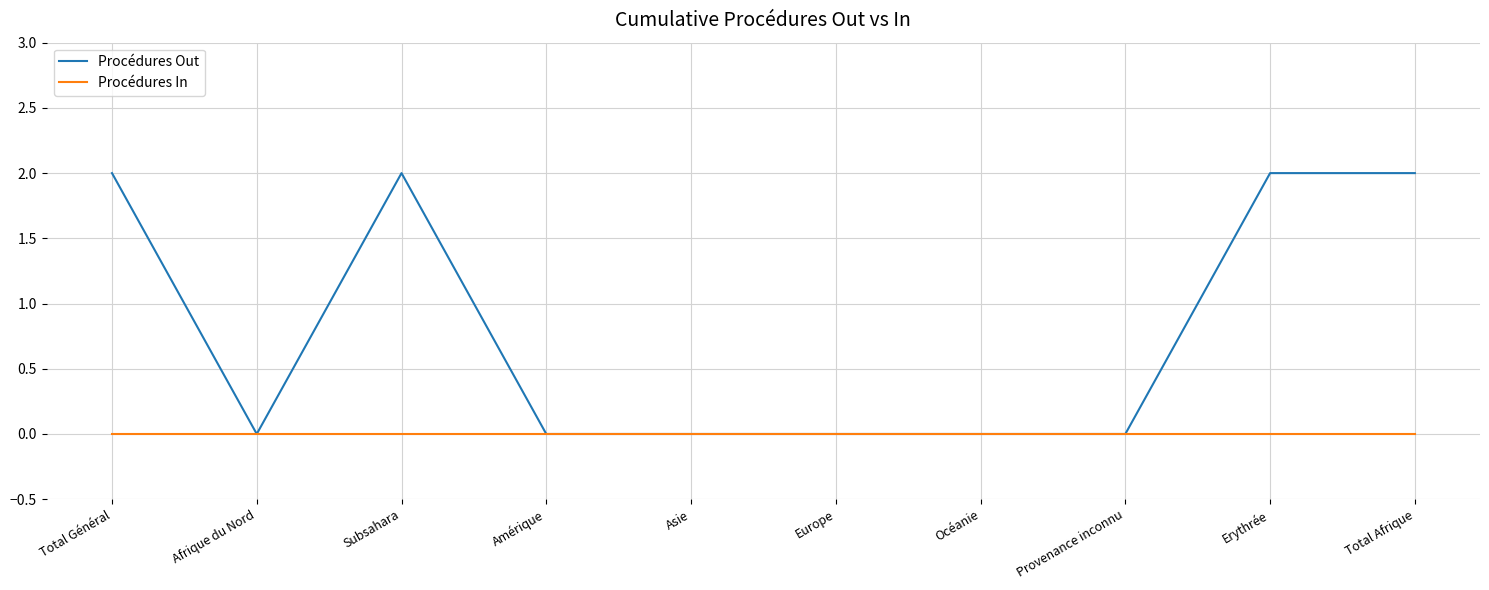

What position from the left is Total Afrique?

10